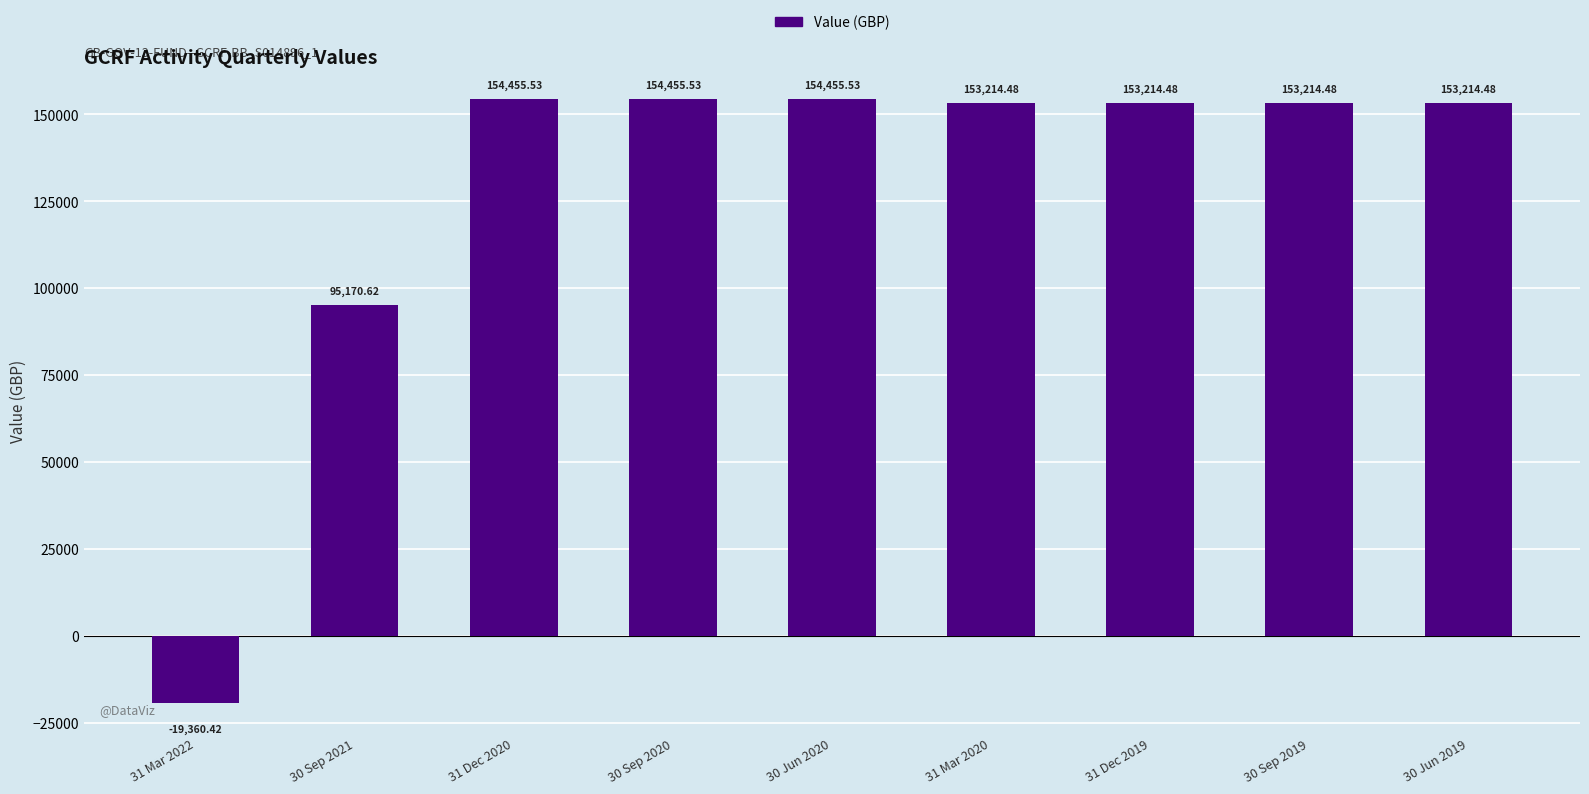

What is the minimum value shown in the chart?

-19360.4